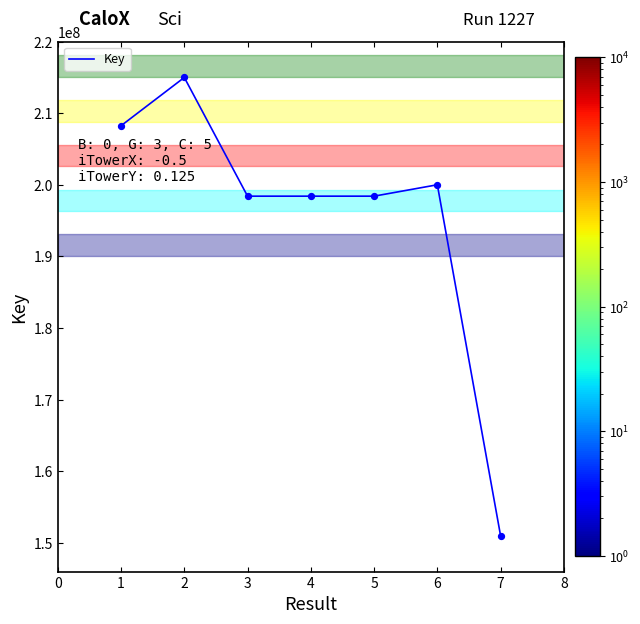

What is the ratio of the value at 6 to the value at 7?

1.3